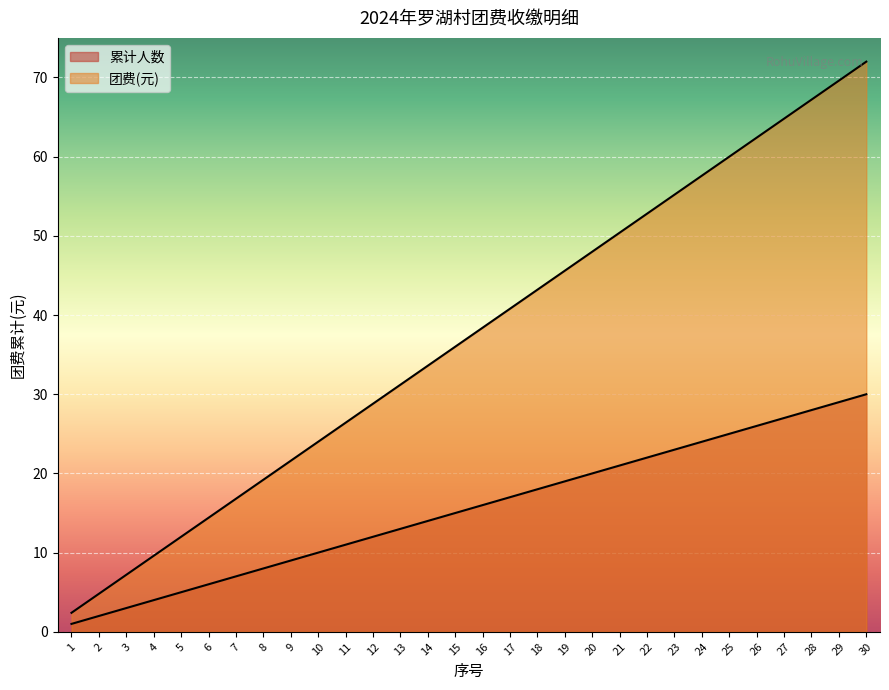

What is the difference between the 团费(元) values at 27 and 2?

60.0